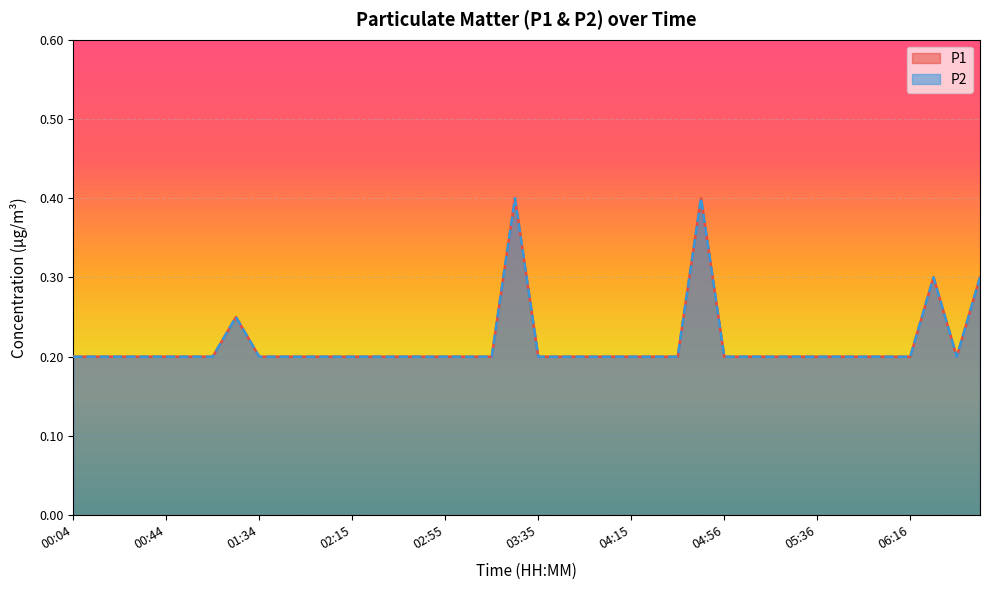

Between 03:15 and 04:05, which is larger?

03:15